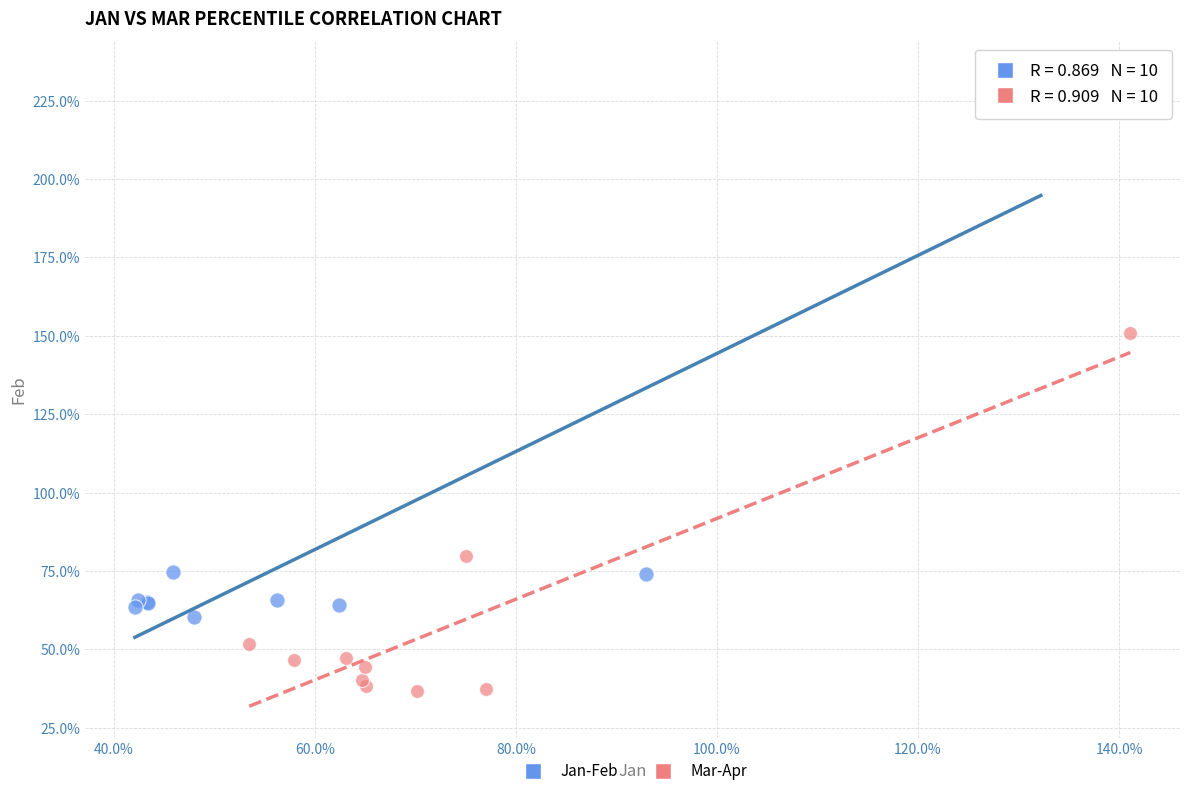

What are all the series names shown in the legend?

Jan-Feb, Mar-Apr